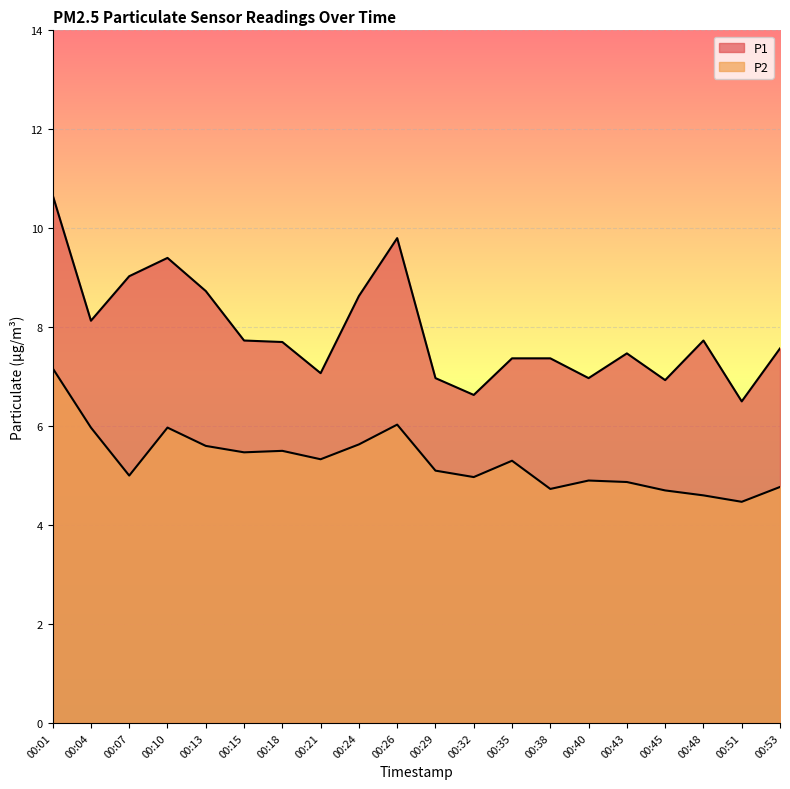

What is the smallest value displayed?

4.5